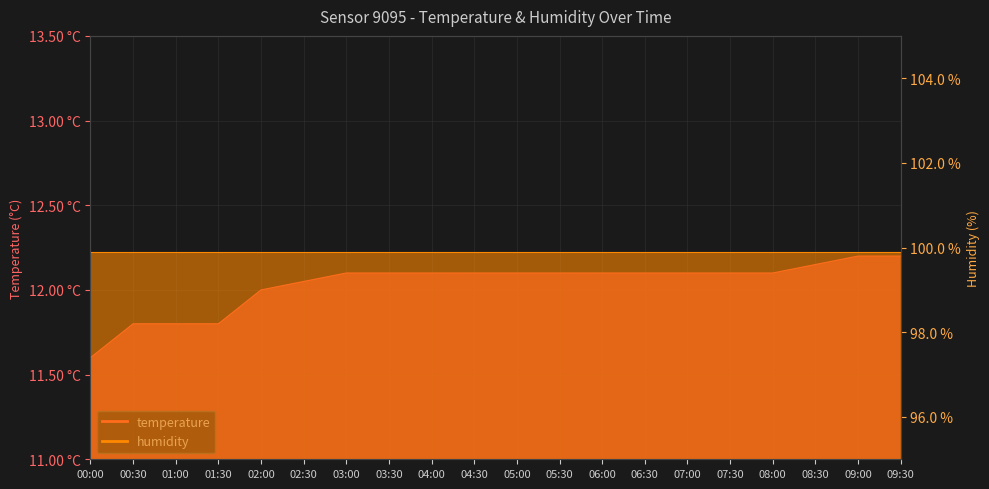

What is the greatest value displayed?

12.2